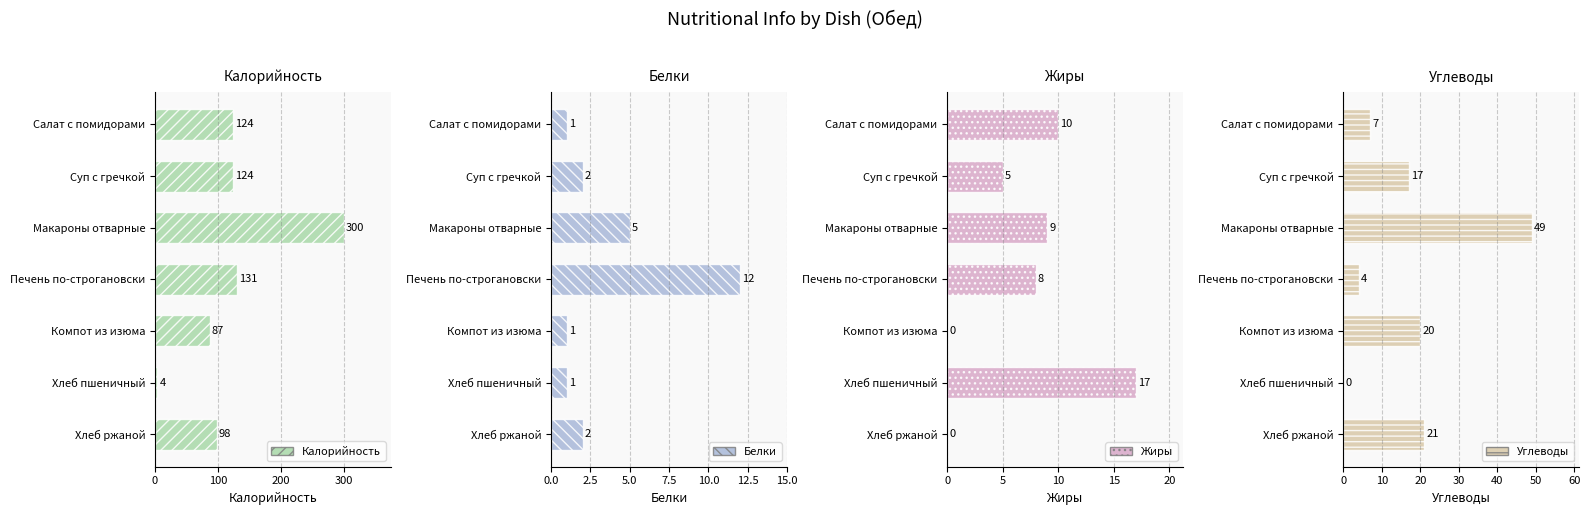

Where is Углеводы nearest to the value 24?

Хлеб ржаной